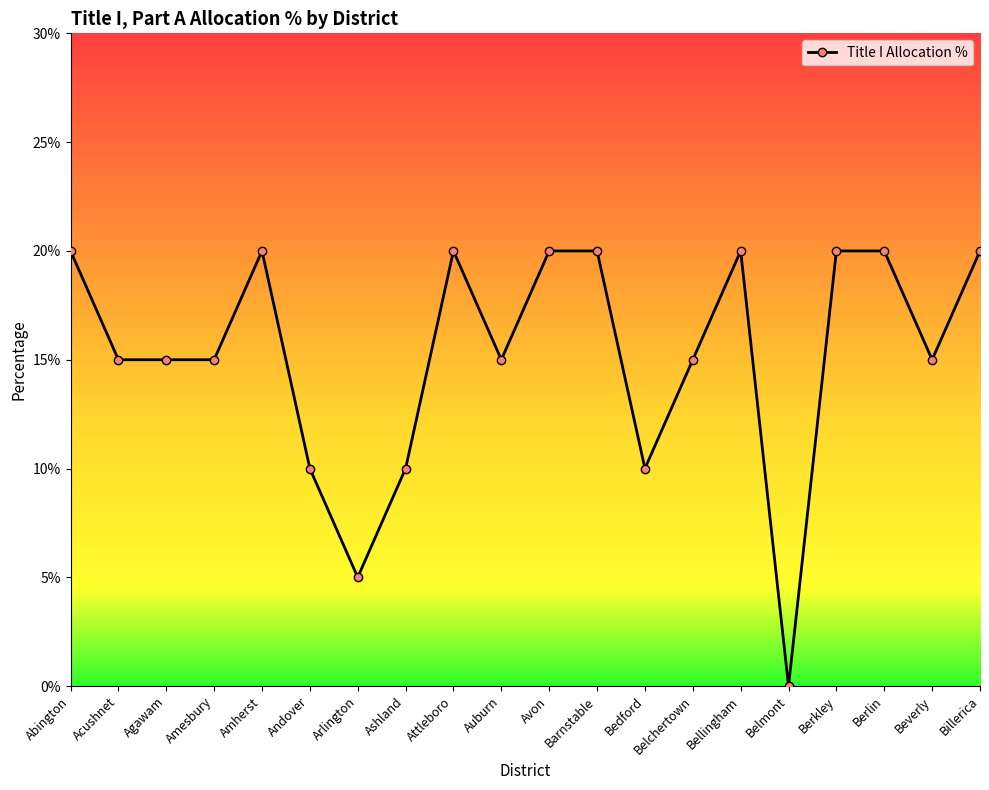

Does the chart have visible grid lines?

No